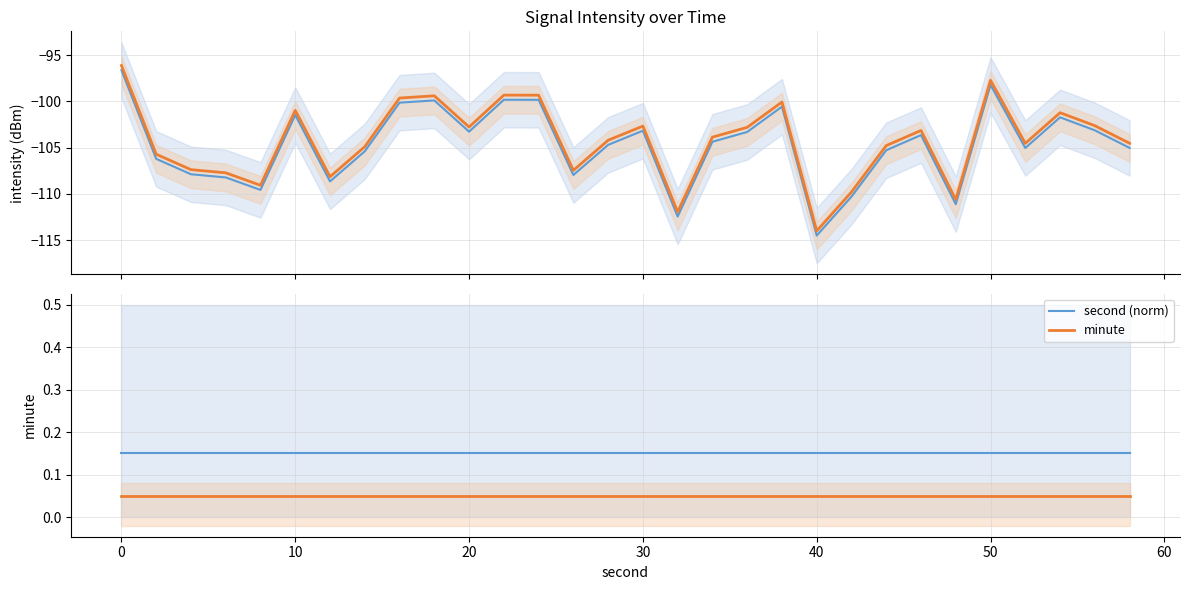

What is the lowest value of the intensity (dBm) series?

-114.5